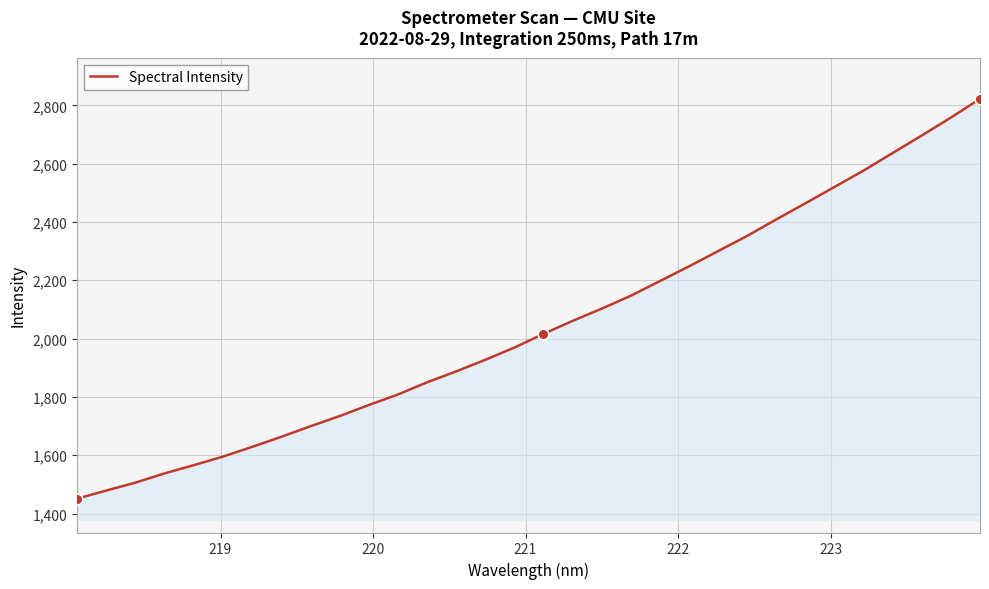

What is the maximum value shown in the chart?

2822.3